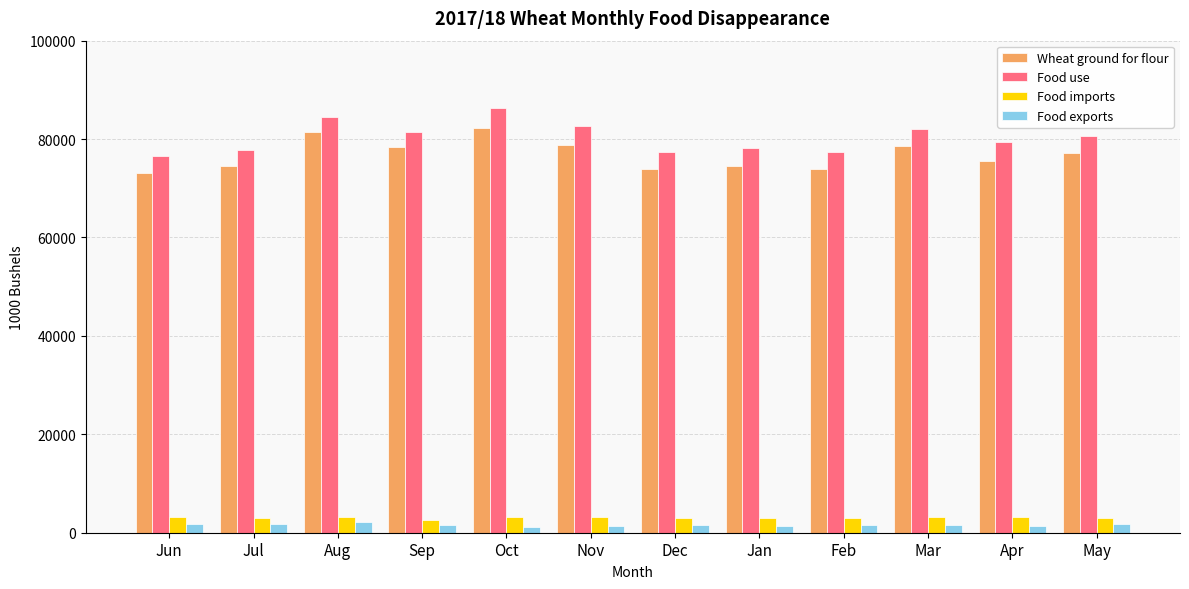

The Food imports series shows 3234 at Oct. True or false?

True